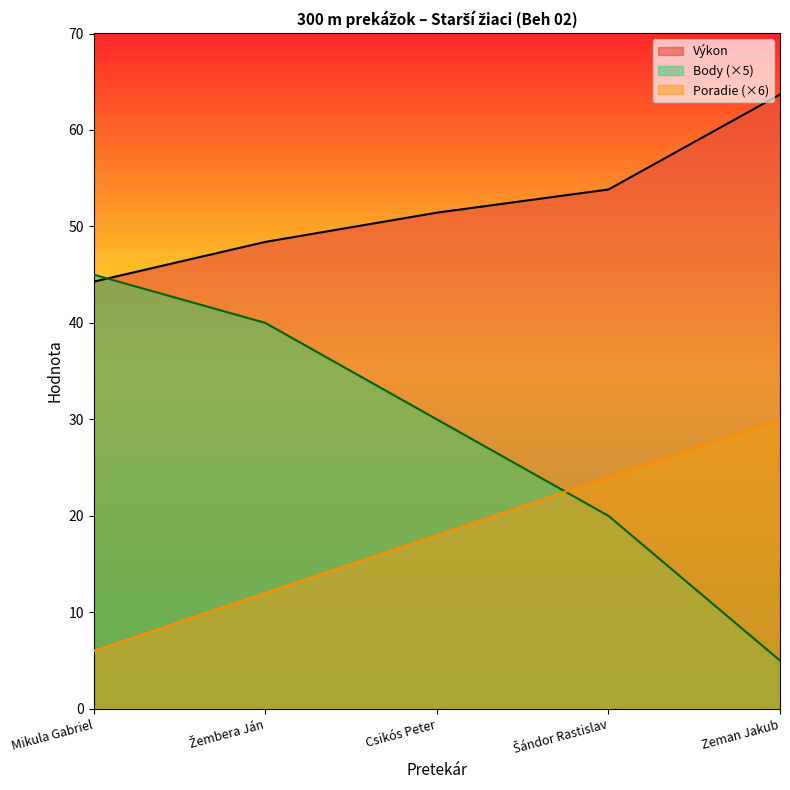

Which series has the largest range (max minus min)?

Body (×5)